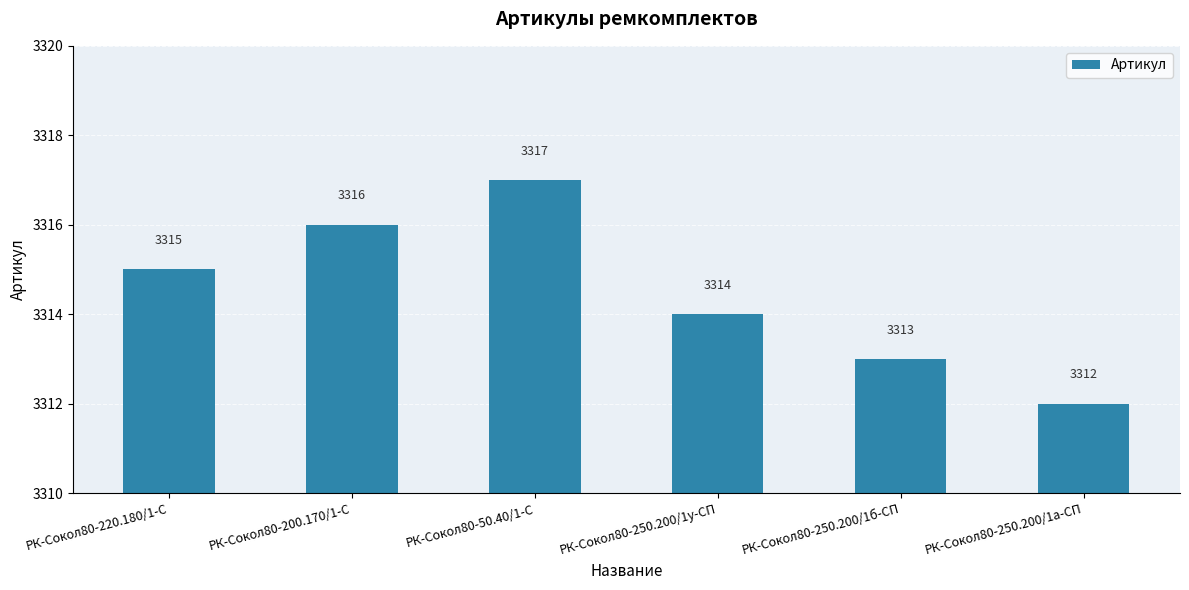

What is the sum of the values at РК-Сокол80-200.170/1-С and РК-Сокол80-250.200/1б-СП?

6629